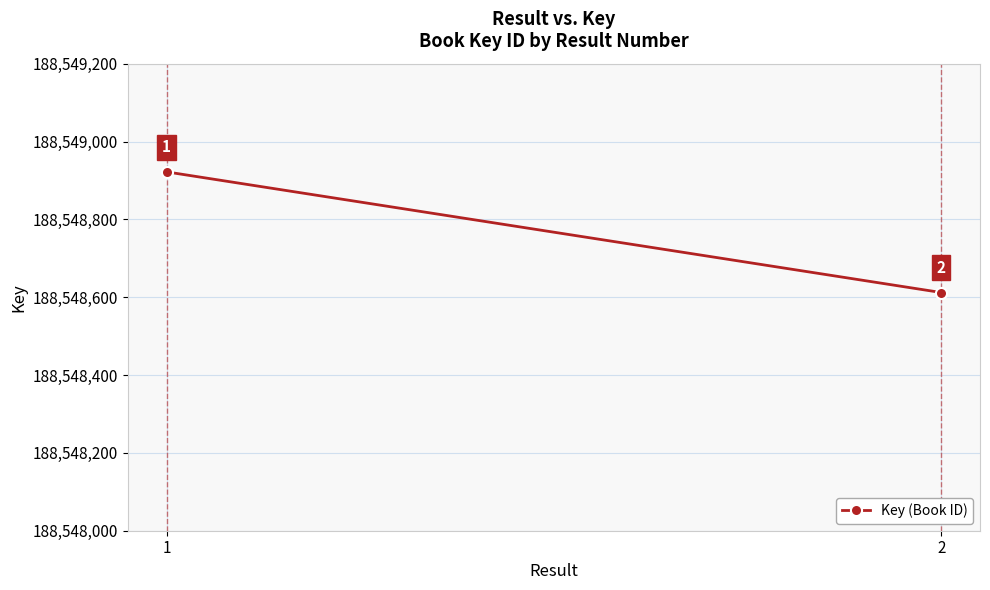

List the labels in order of value, smallest first.

2, 1